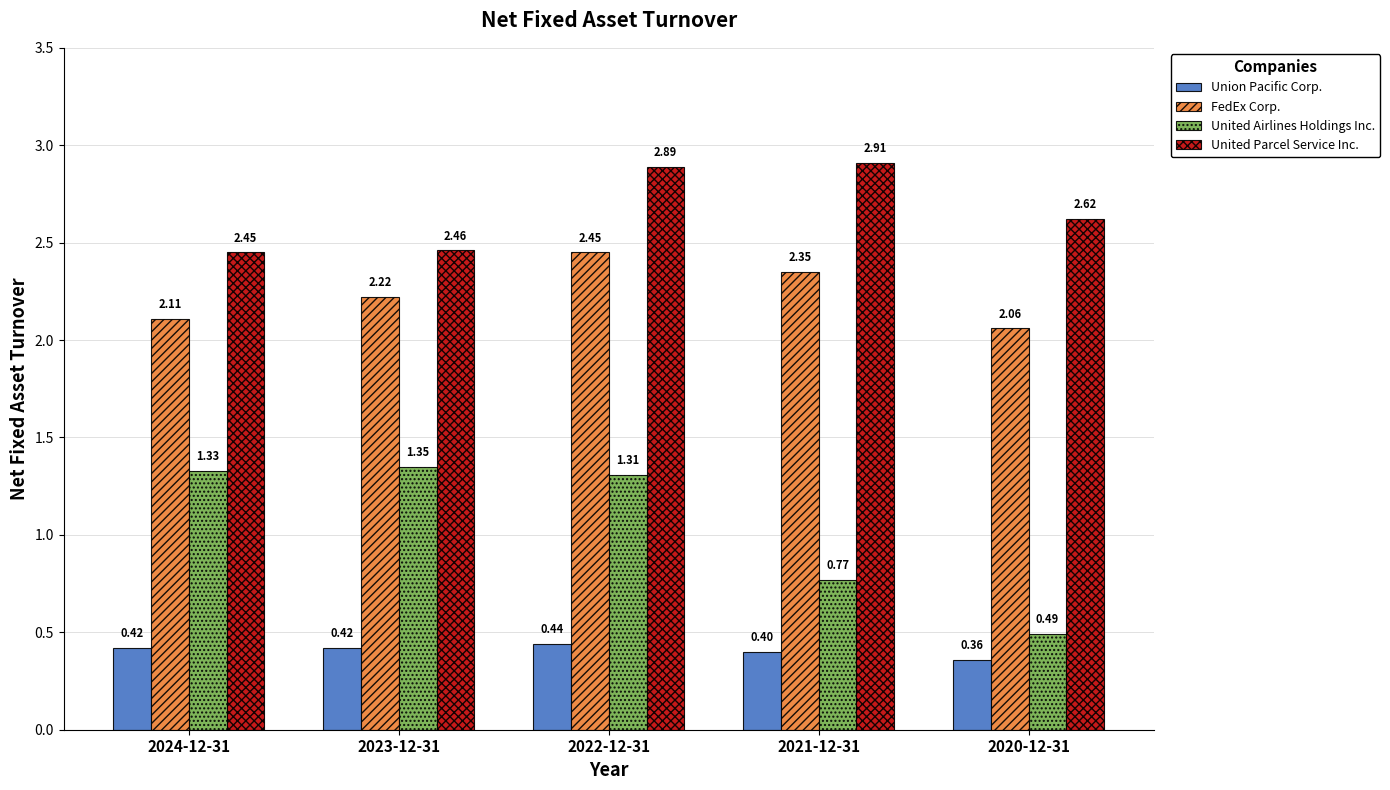

What is the label of the 2nd bar from the left?

2023-12-31